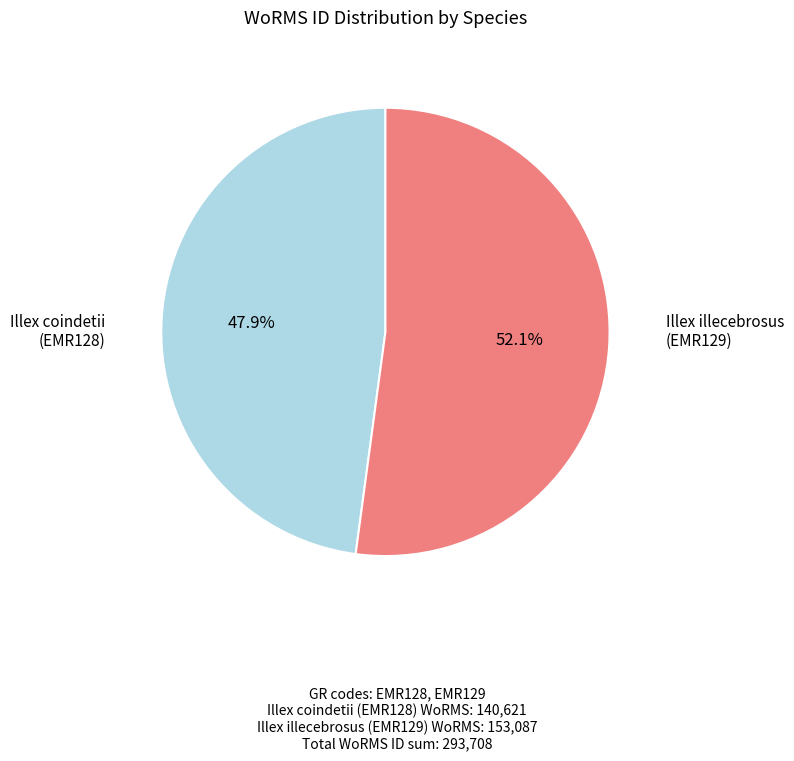

Is there any slice that represents more than half of the pie?

Yes